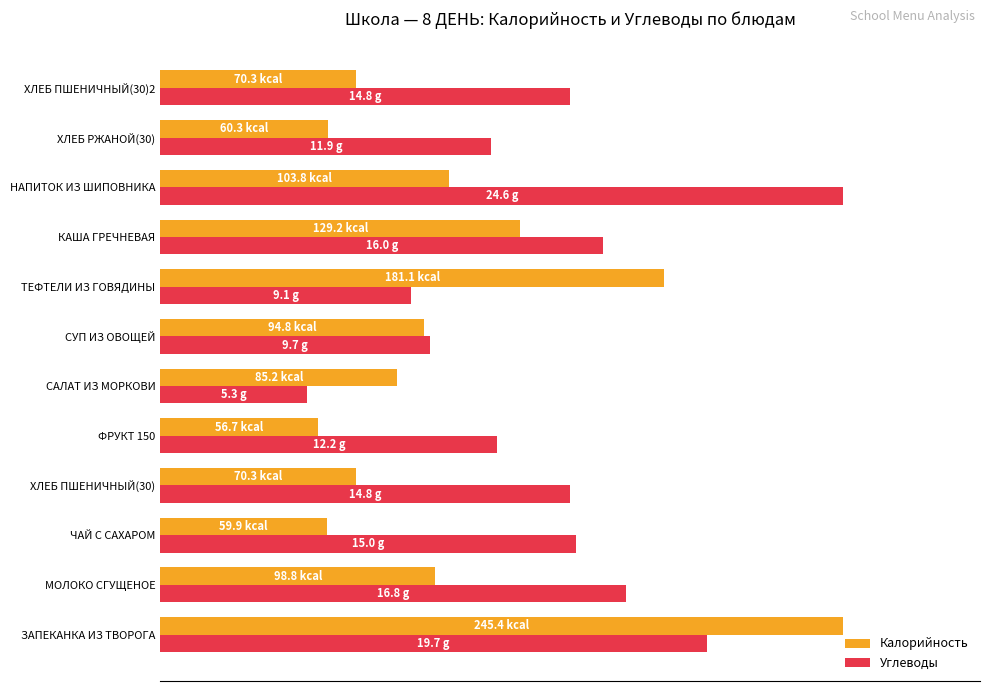

List the series in order of their overall mean, lowest first.

Калорийность, Углеводы